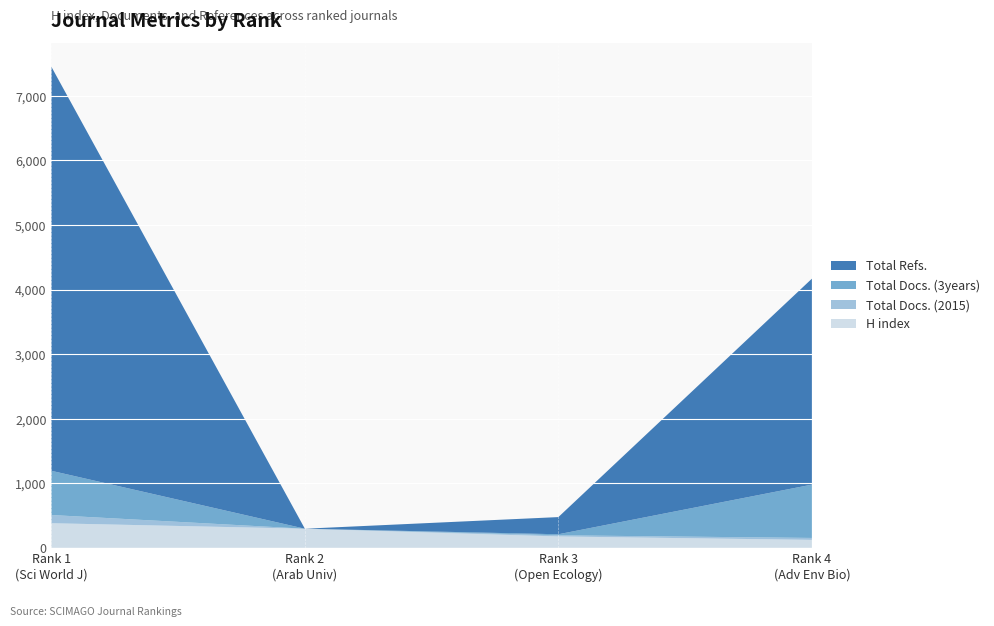

Reading right to left, extract all data points from this chart.

H index: 4=123	3=176	2=296	1=381
Total Docs. (2015): 4=30	3=18	2=0	1=127
Total Docs. (3years): 4=826	3=16	2=0	1=685
Total Refs.: 4=3189	3=266	2=0	1=6258